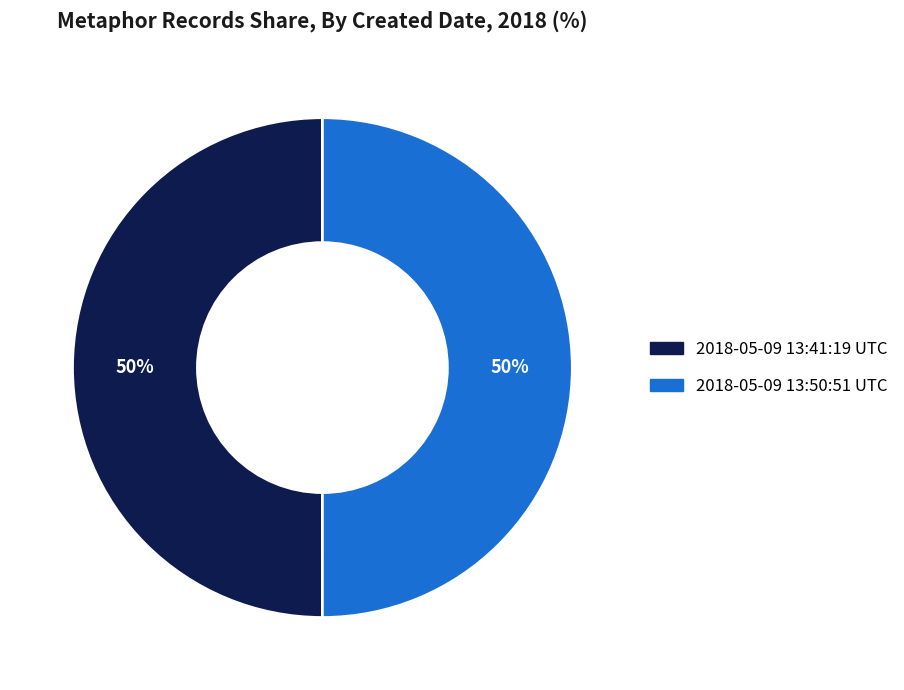

Is the sum of 2018-05-09 13:50:51 UTC and 2018-05-09 13:41:19 UTC greater than half?

Yes